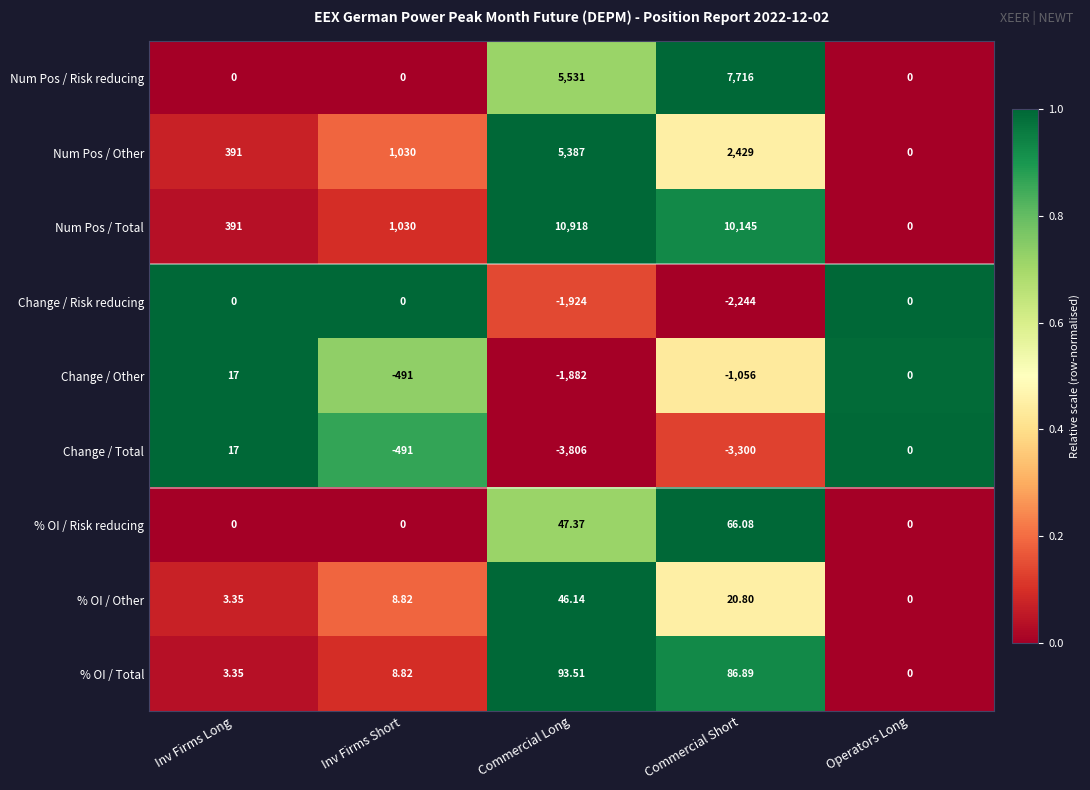

Which series changed the most between Commercial Short and Operators Long?

Num Pos / Total